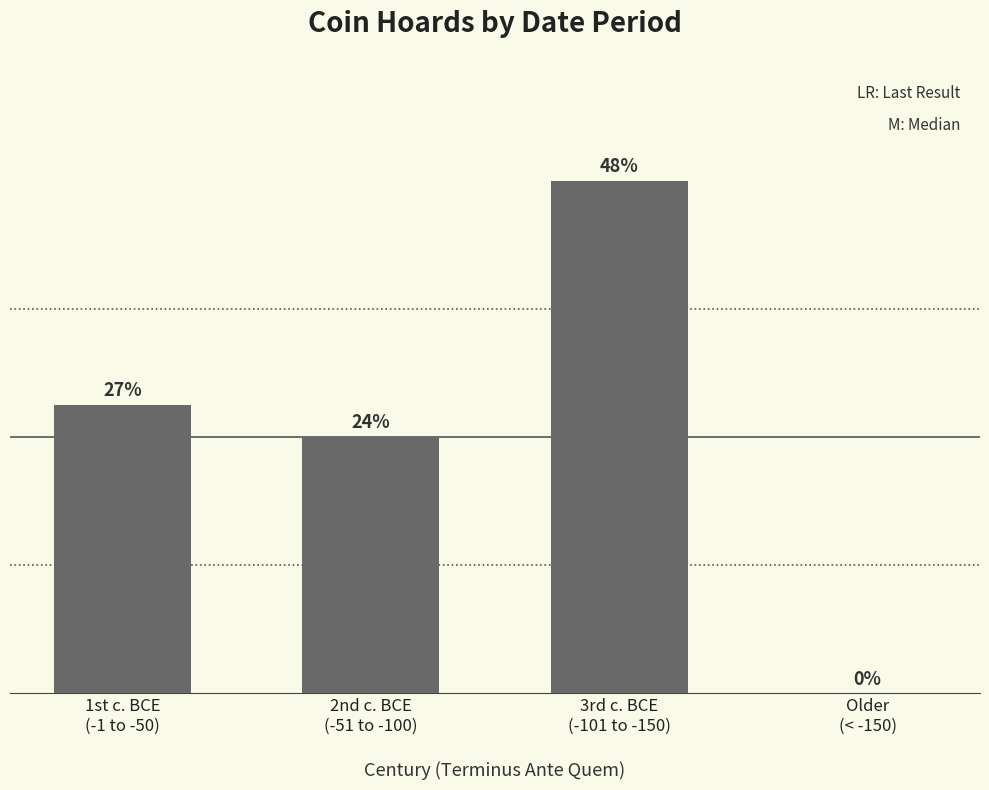

Reading left to right, list all the values displayed in this chart.

1st c. BCE
(-1 to -50)=9	2nd c. BCE
(-51 to -100)=8	3rd c. BCE
(-101 to -150)=16	Older
(< -150)=0